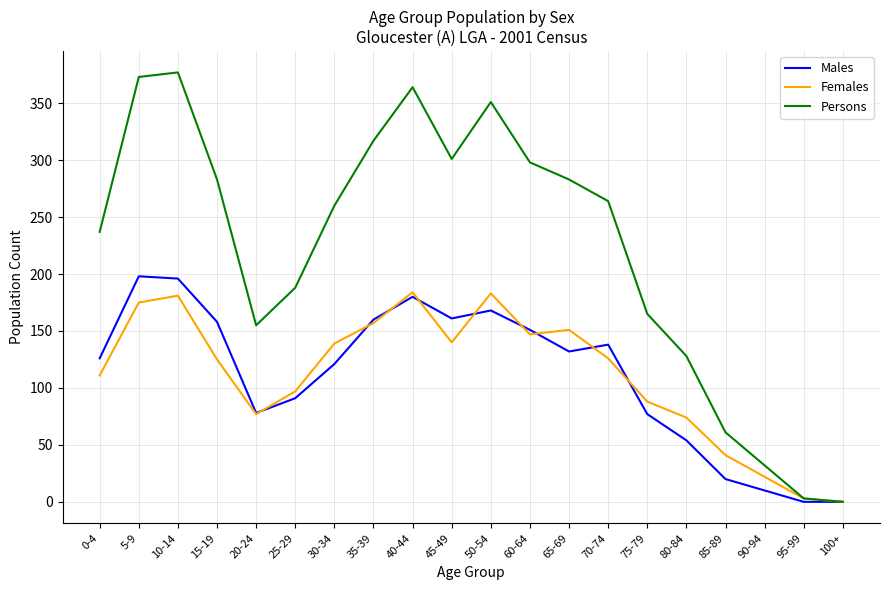

Which series has the widest spread of values?

Persons